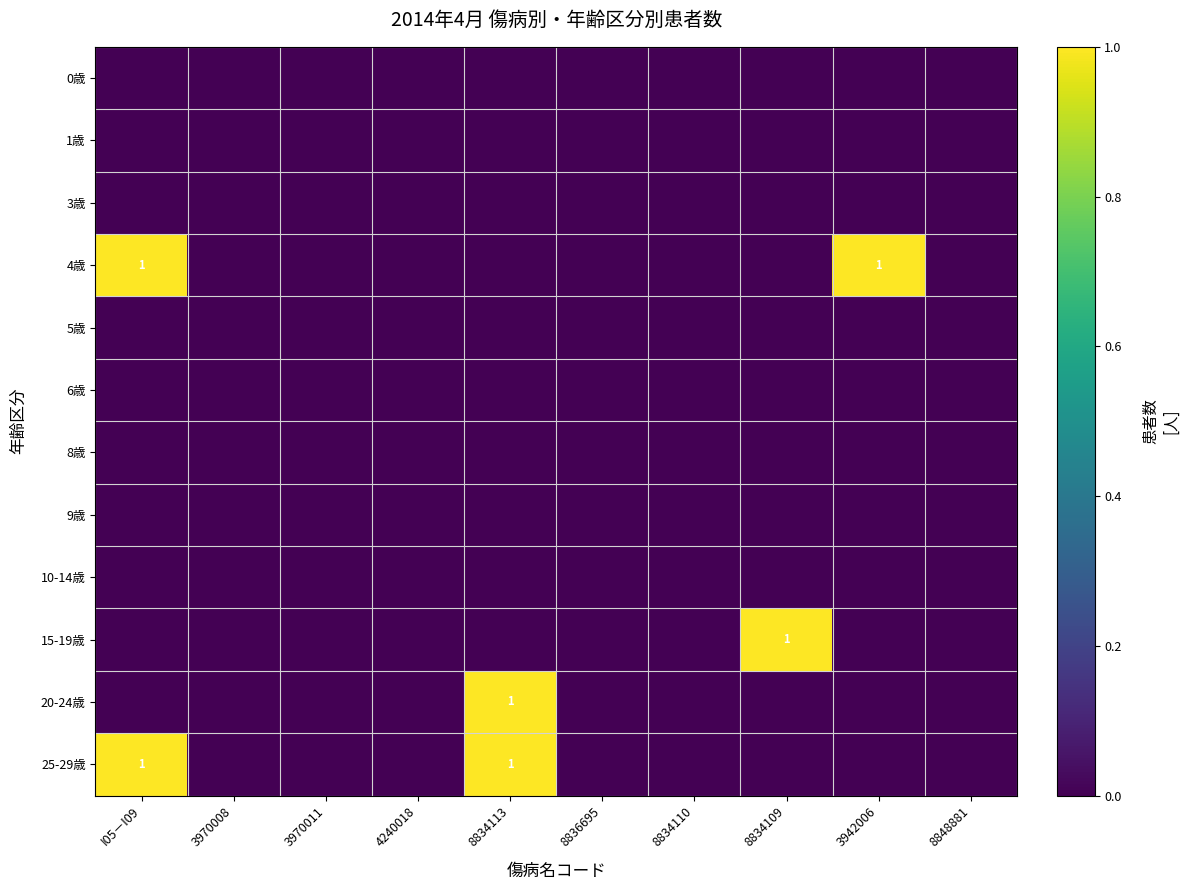

Is the value of 25-29歳 at I05－I09 greater than the value of 8歳 at 8834110?

Yes